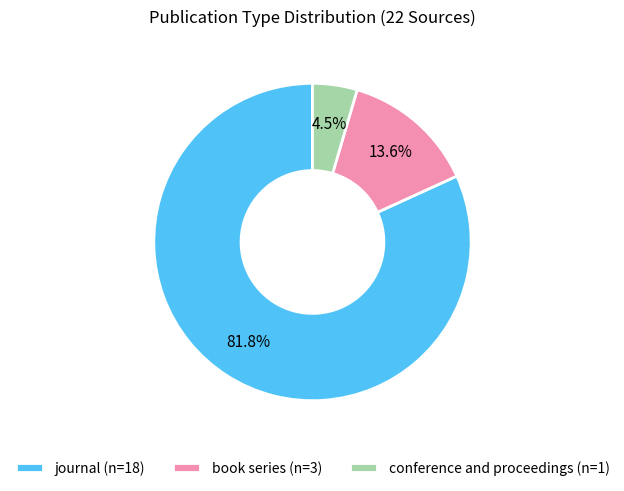

What percentage is the journal slice, to the nearest percent?

82%